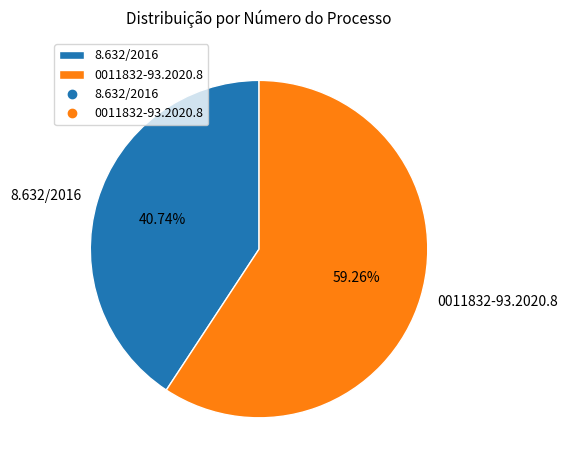

How many slices are in this pie chart?

2